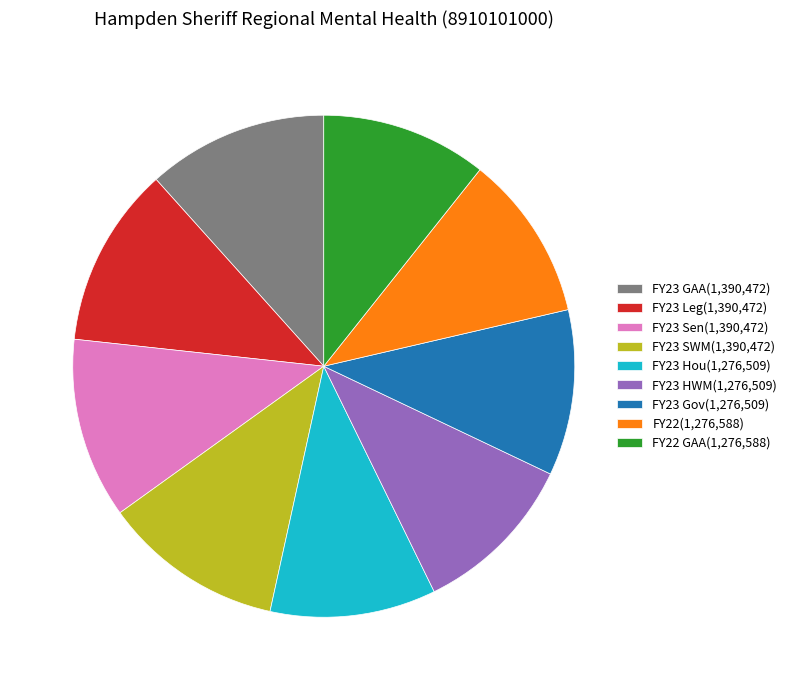

Is it true that FY22(1,276,588) is 2% of the pie?

False